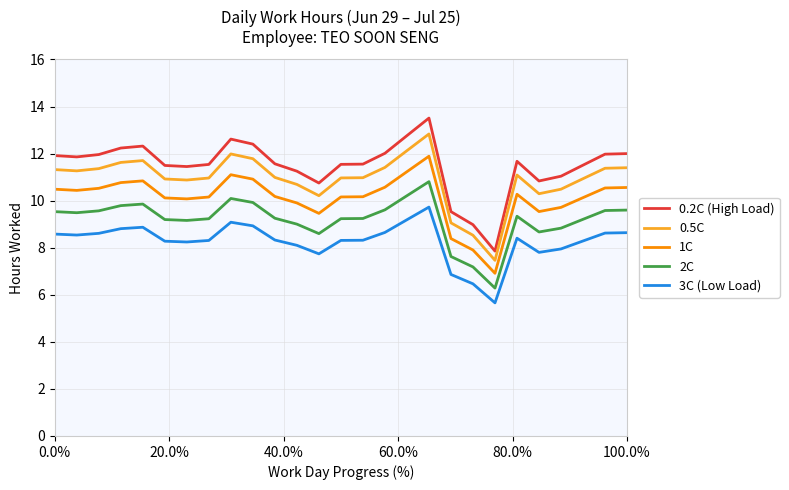

True or false: 1C and 0.2C (High Load) cross at least once.

False